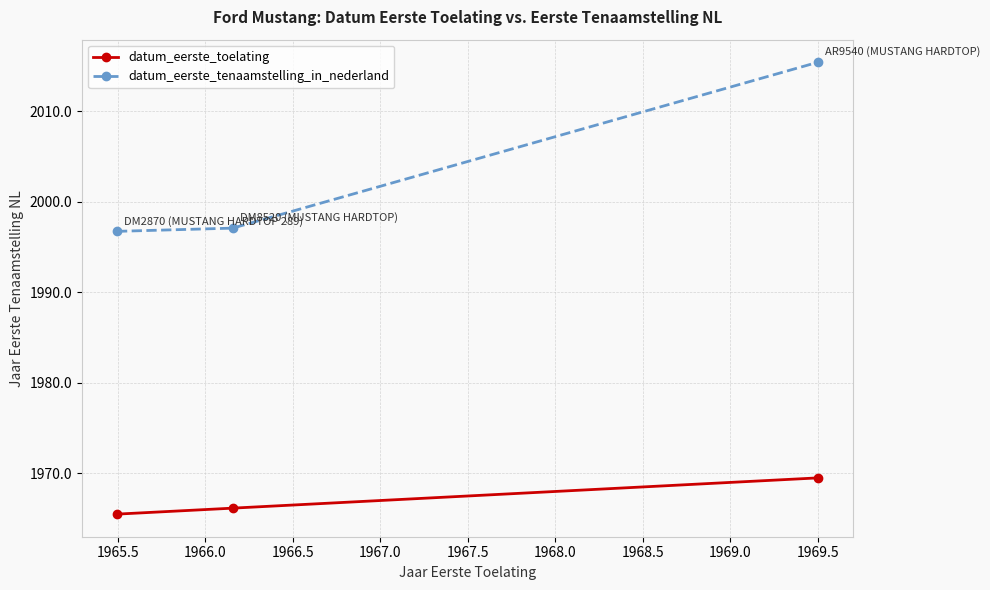

What is the highest value of the datum_eerste_toelating series?

1969.5